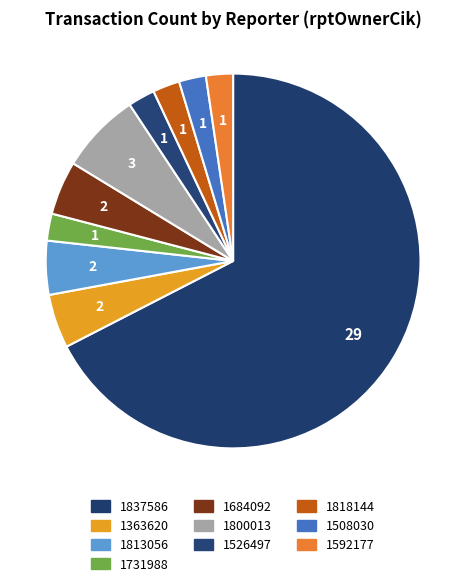

To the nearest percent, what percentage of the pie is 1684092?

5%